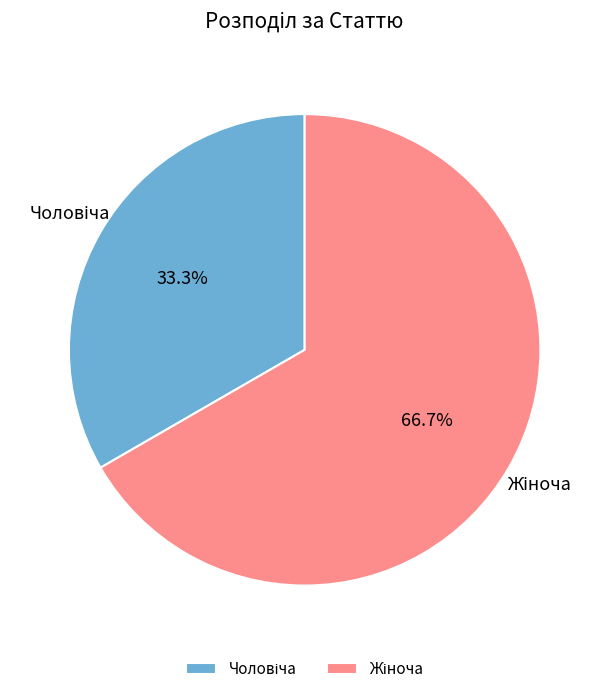

Is there any slice that represents more than half of the pie?

Yes